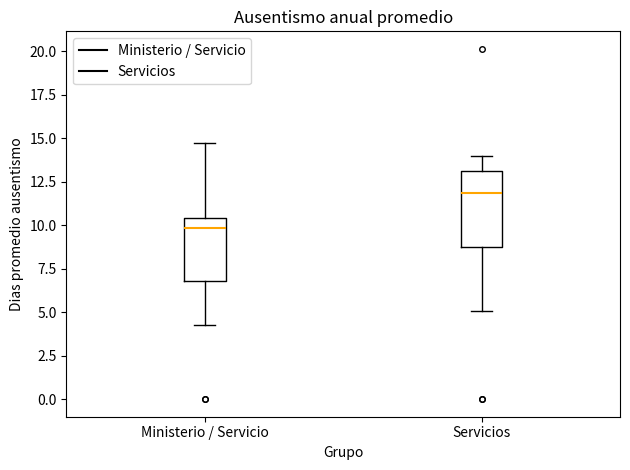

Where does the lower whisker of the box for Ministerio / Servicio end on the y-axis? The values are not printed on the chart, so give them approximately, as read against the axis.

4.0